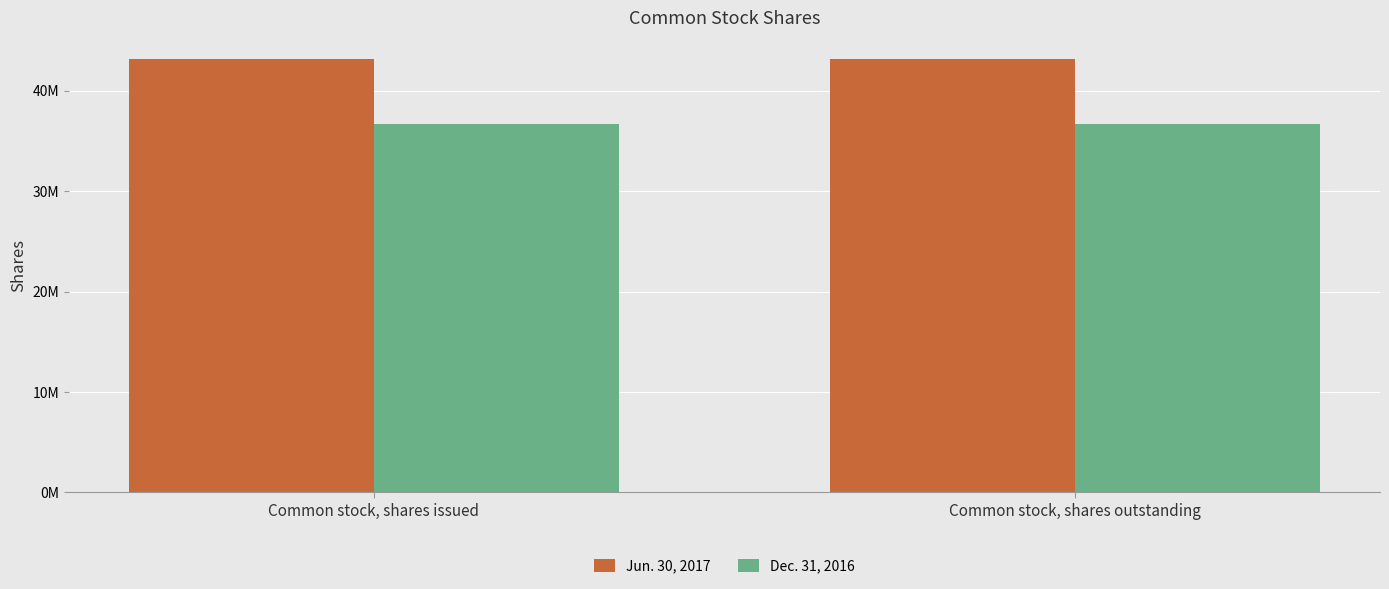

At Common stock, shares outstanding, list the series in order from largest to smallest.

Jun. 30, 2017, Dec. 31, 2016